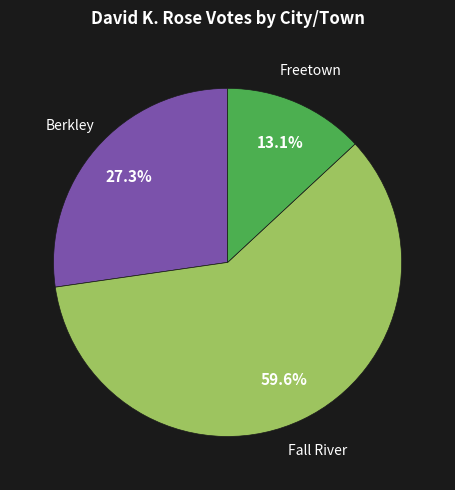

Combined, do Freetown and Fall River account for over 50%?

Yes